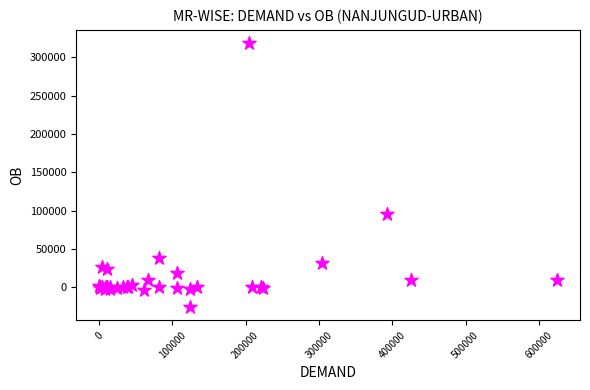

What Y value in the scatter plot is closest to 146264?

96041.0